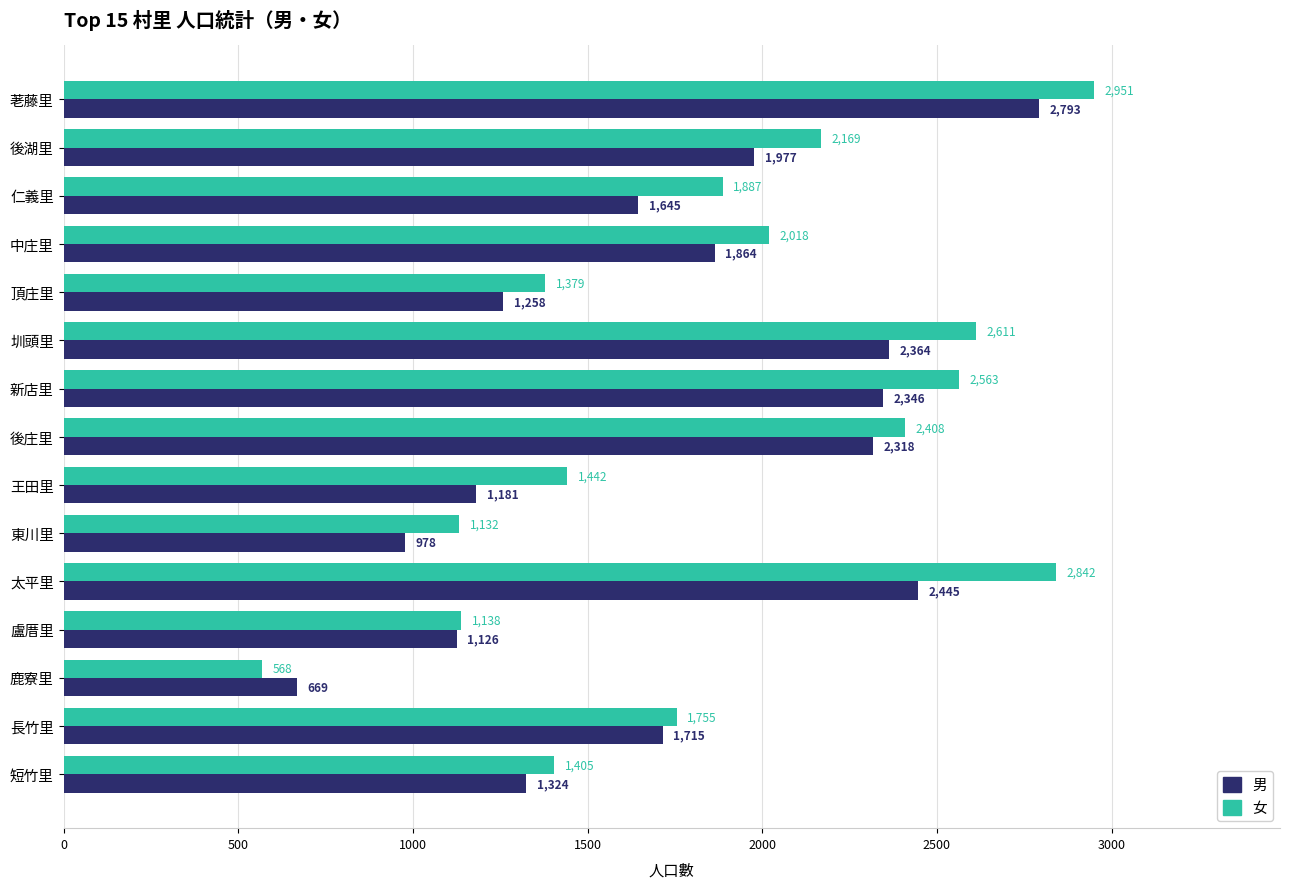

What value does the 女 series have at 鹿寮里, to the nearest 100?

600